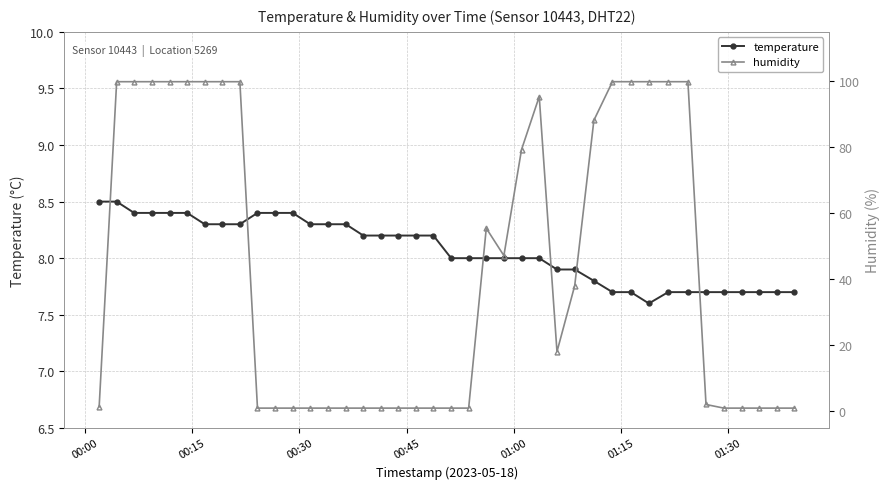

True or false: temperature and humidity intersect in this chart.

True